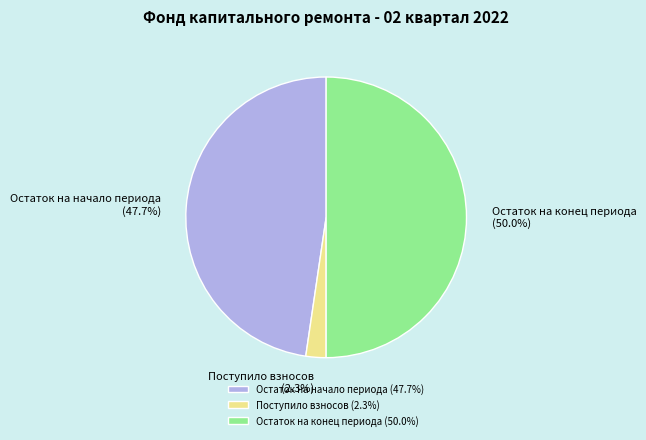

Does Остаток на начало периода account for over 50% of the chart?

No